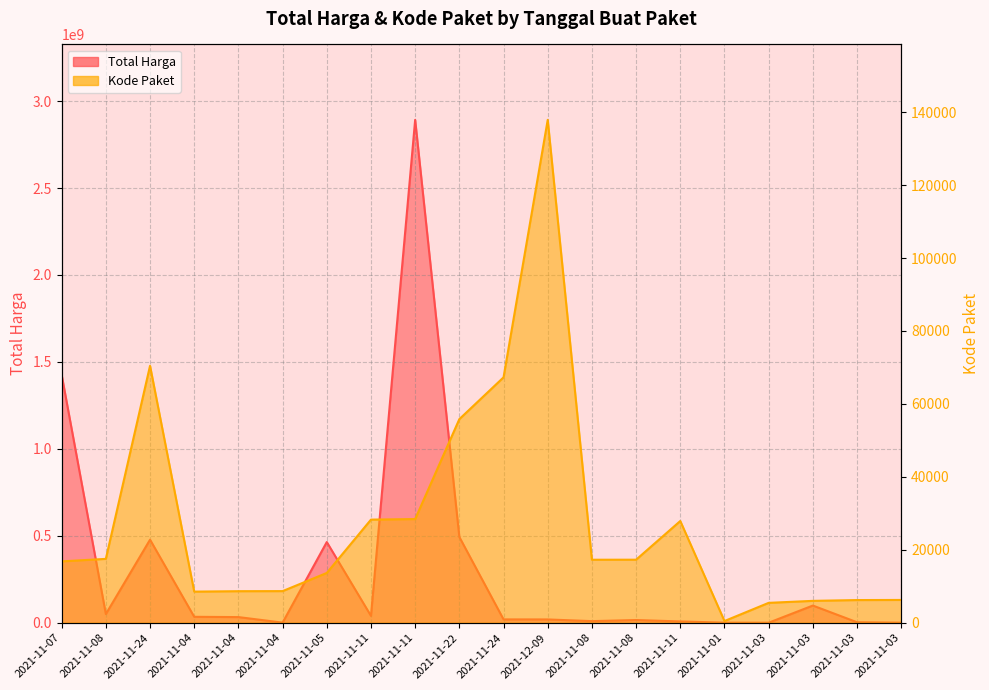

Is it true that Total Harga equals 34000000 at 2021-11-04?

True